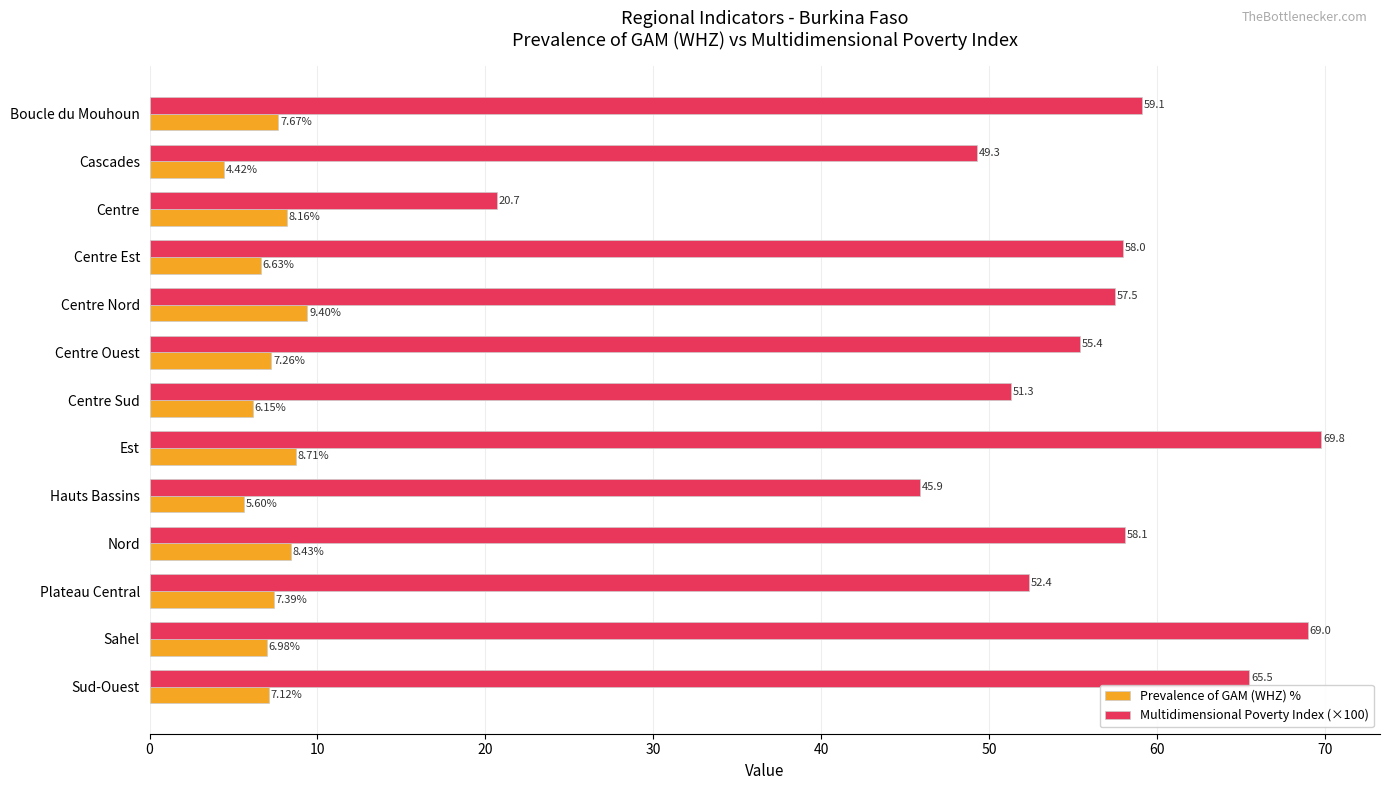

At which category is the sum across all series the highest?

Est